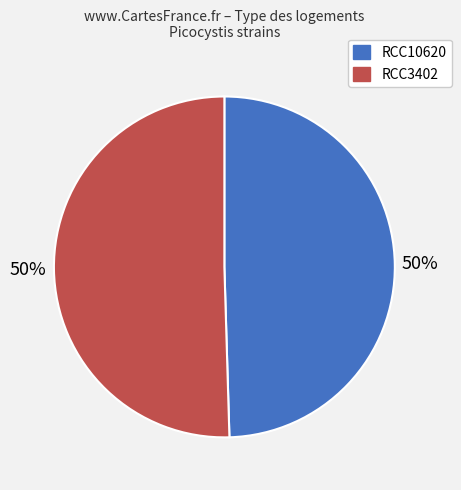

Count the number of slices in the pie.

2